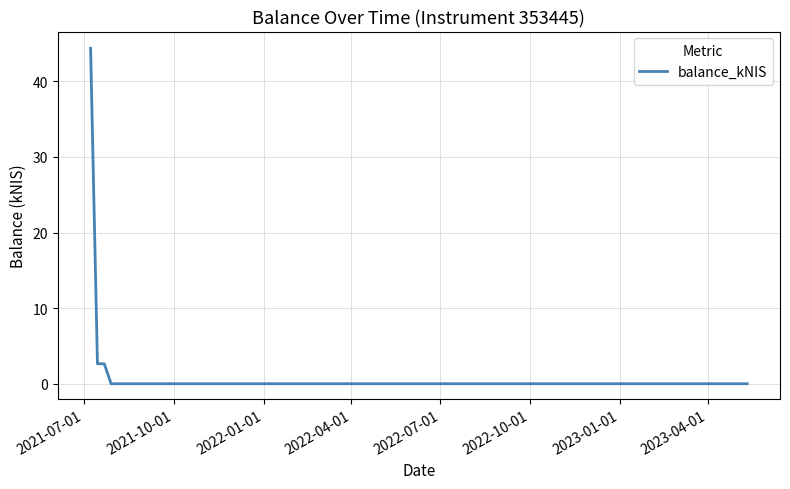

How many lines are shown in the chart?

1